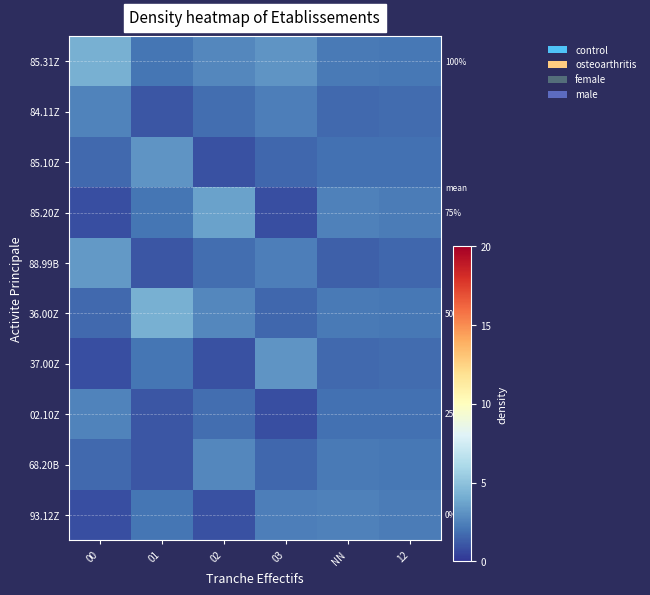

Which category has the highest value across all series?

01